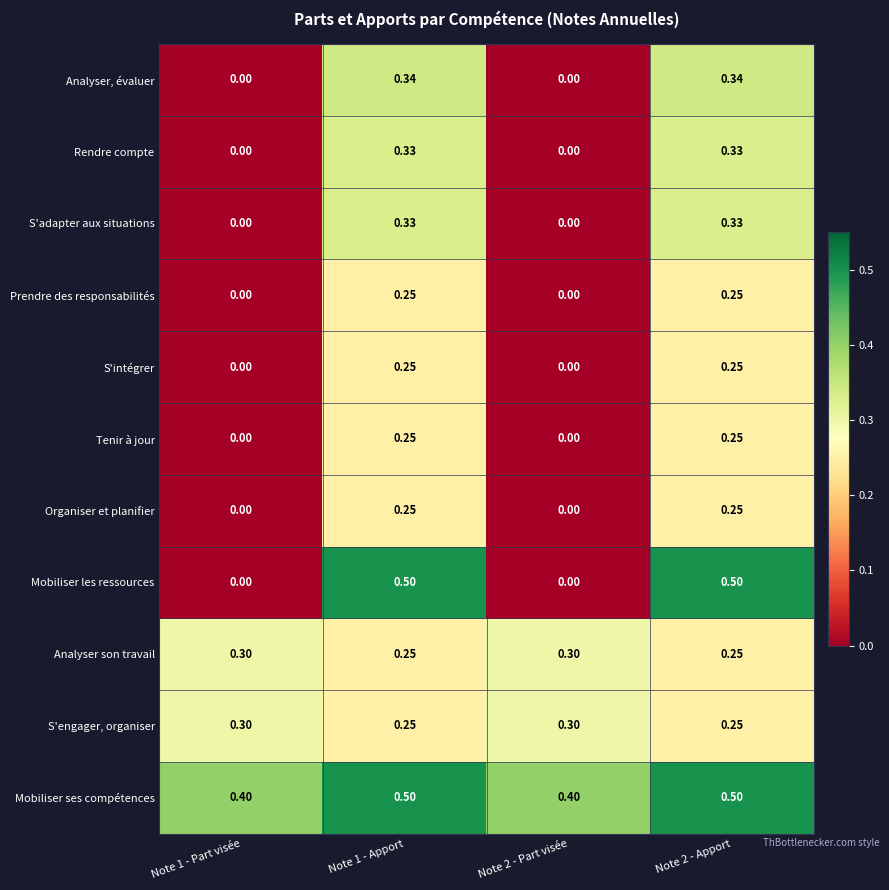

Which series has the largest range (max minus min)?

Mobiliser les ressources